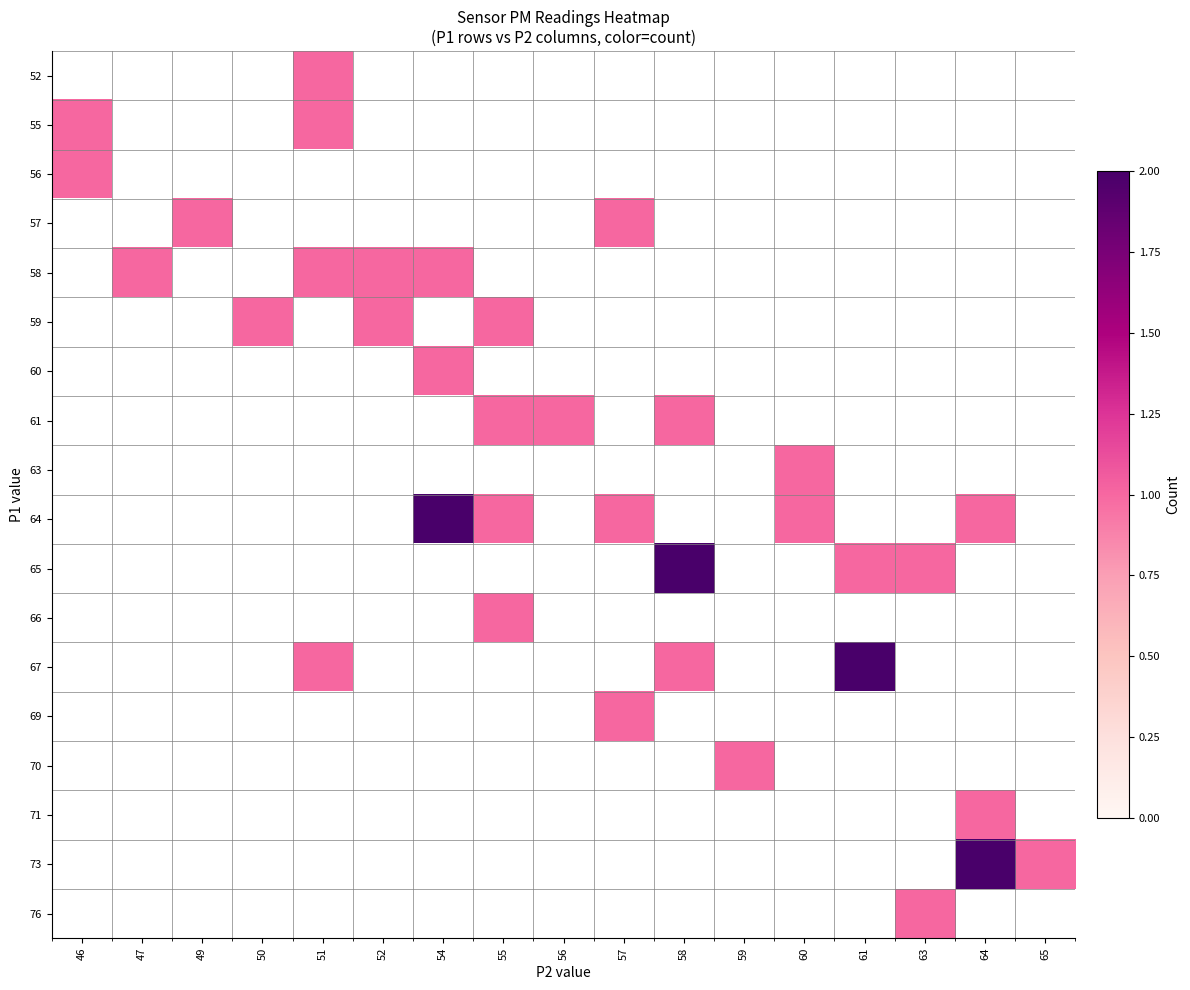

What is the greatest value displayed?

2.0